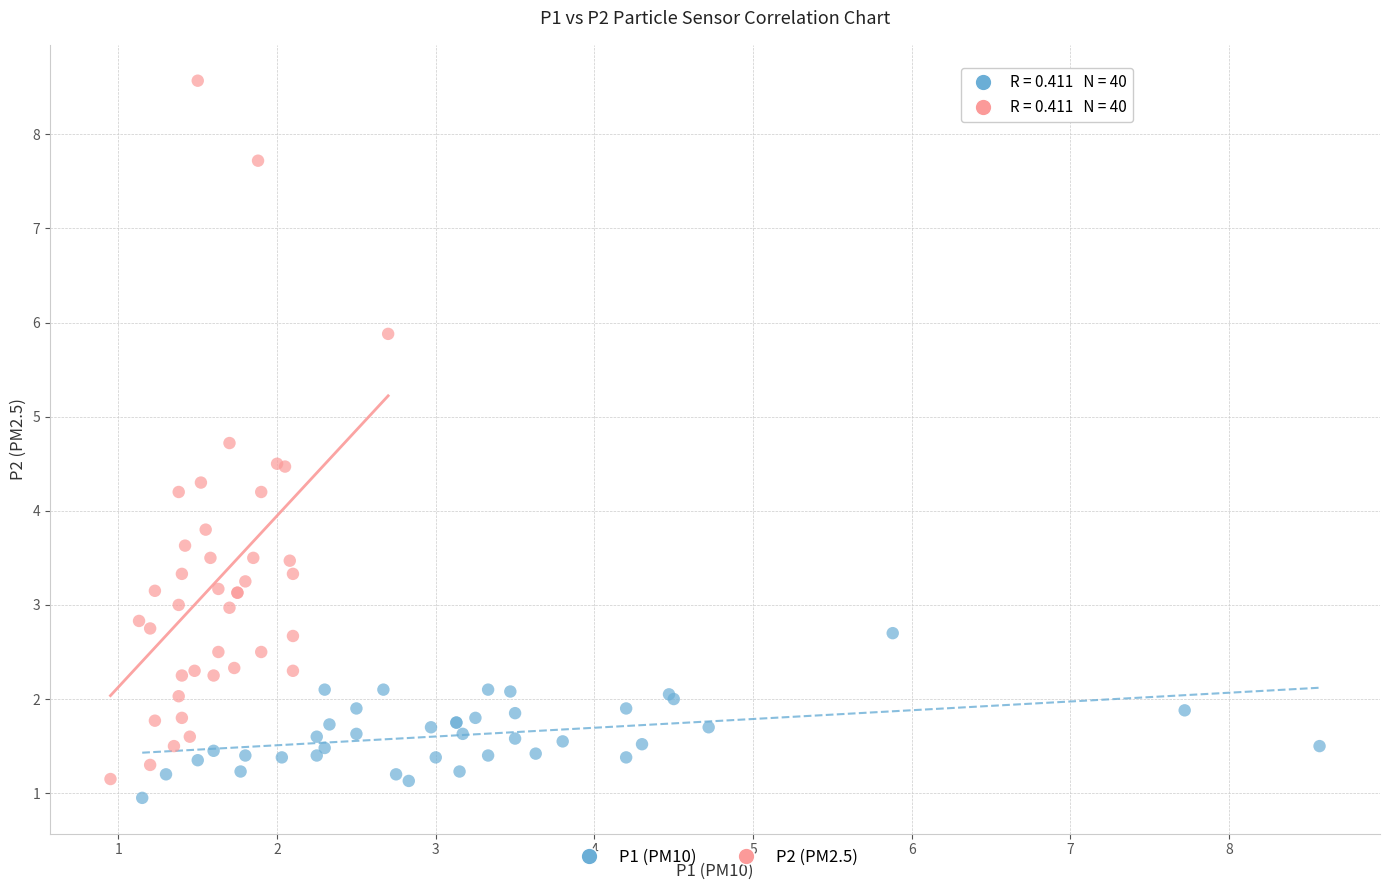

Which series reaches the maximum Y coordinate?

P2 (PM2.5)